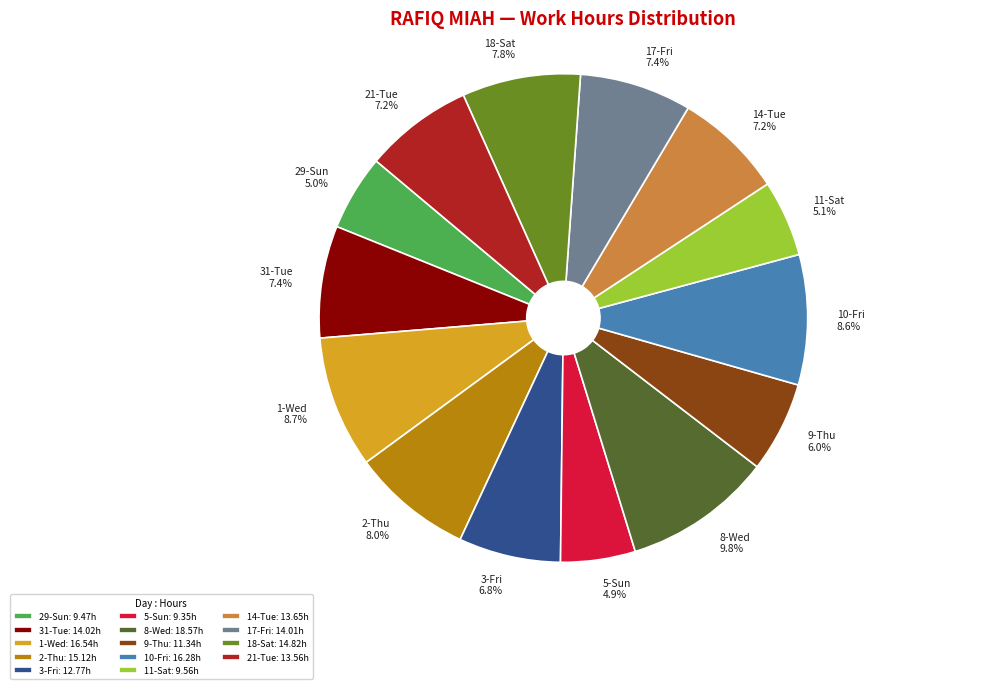

To the nearest percent, what is the difference between the largest and smallest slice percentages?

5%